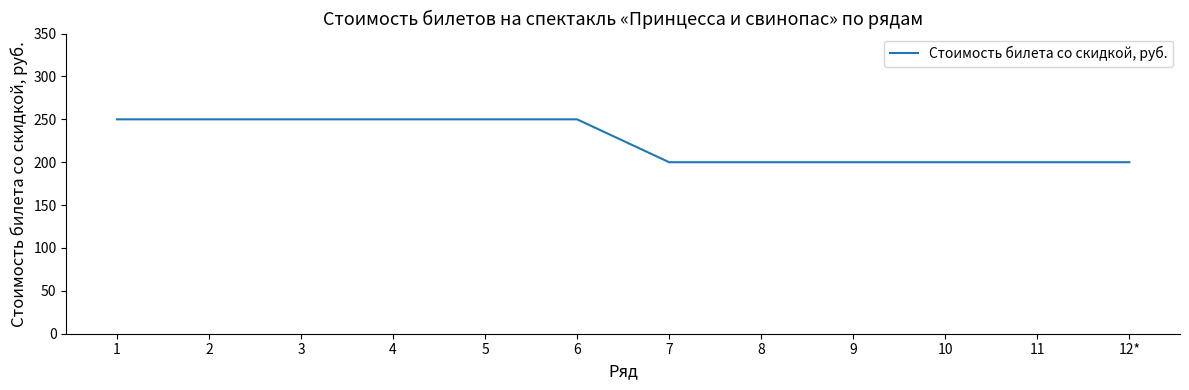

What is the difference between the maximum and minimum values?

50